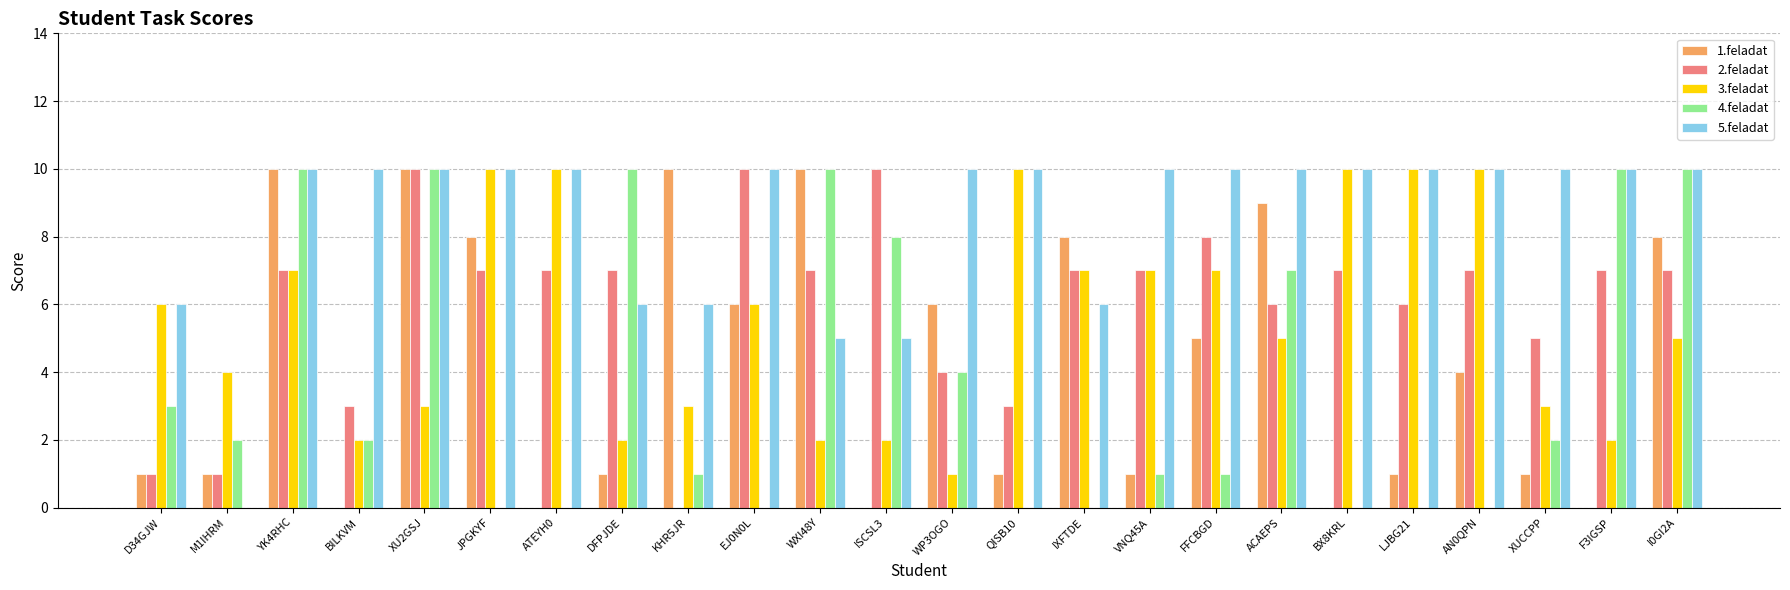

Is it true that 5.feladat equals 9 at KHR5JR?

False